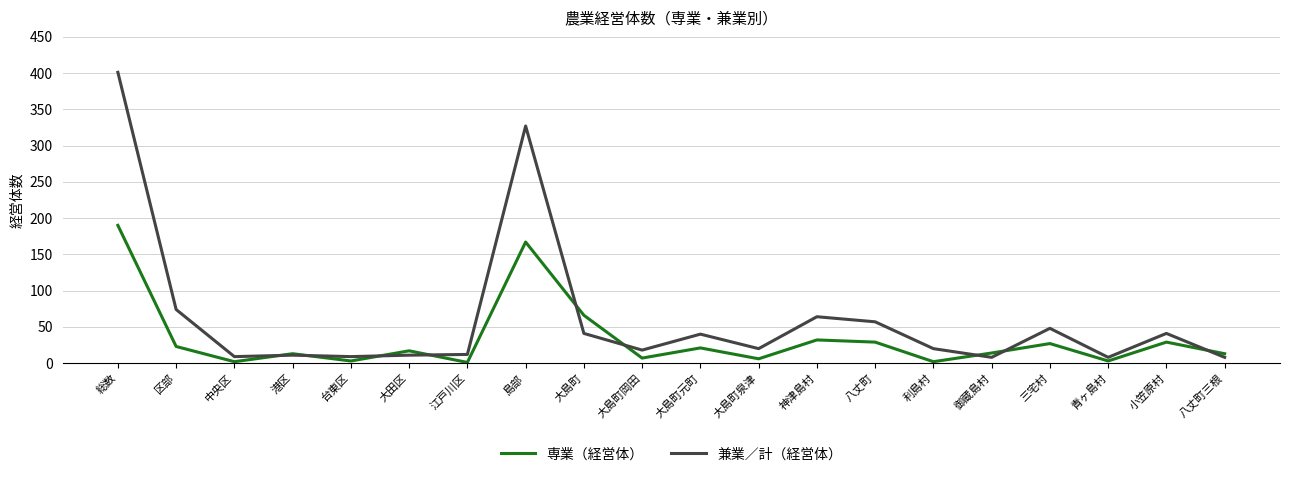

Where is the first local minimum for 専業（経営体）?

中央区